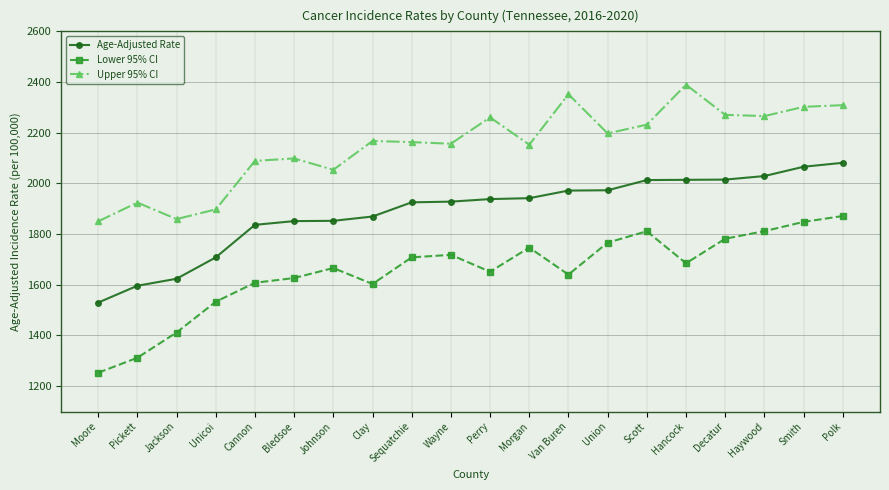

Where is the first local minimum for Upper 95% CI?

Jackson